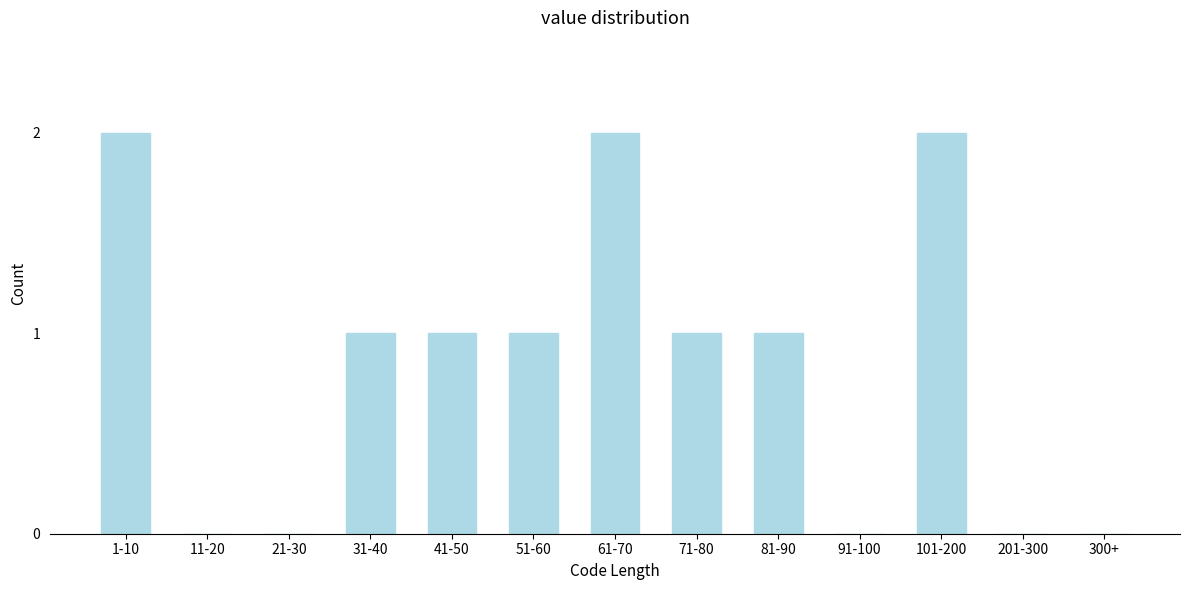

Reading left to right, list all the values displayed in this chart.

1-10=2	11-20=0	21-30=0	31-40=1	41-50=1	51-60=1	61-70=2	71-80=1	81-90=1	91-100=0	101-200=2	201-300=0	300+=0